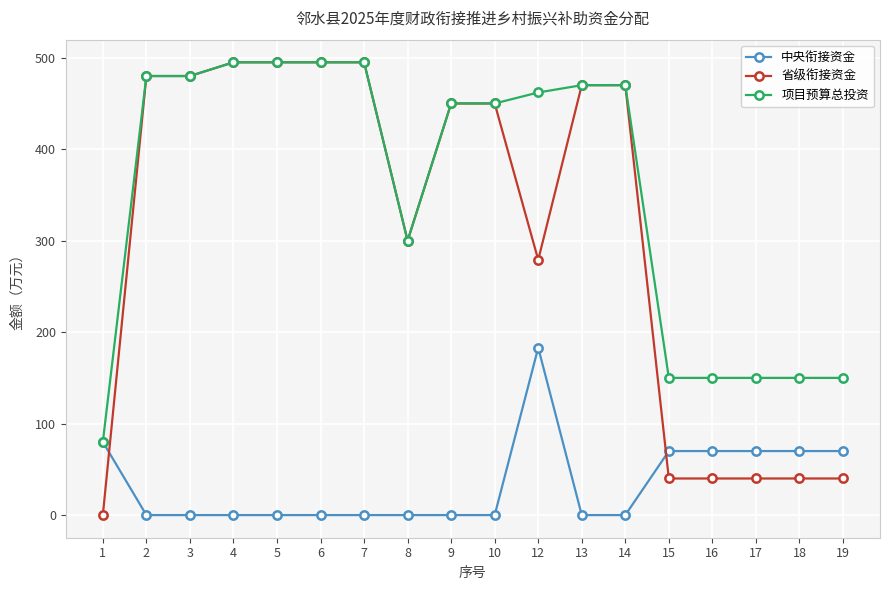

What is the highest value of the 项目预算总投资 series?

495